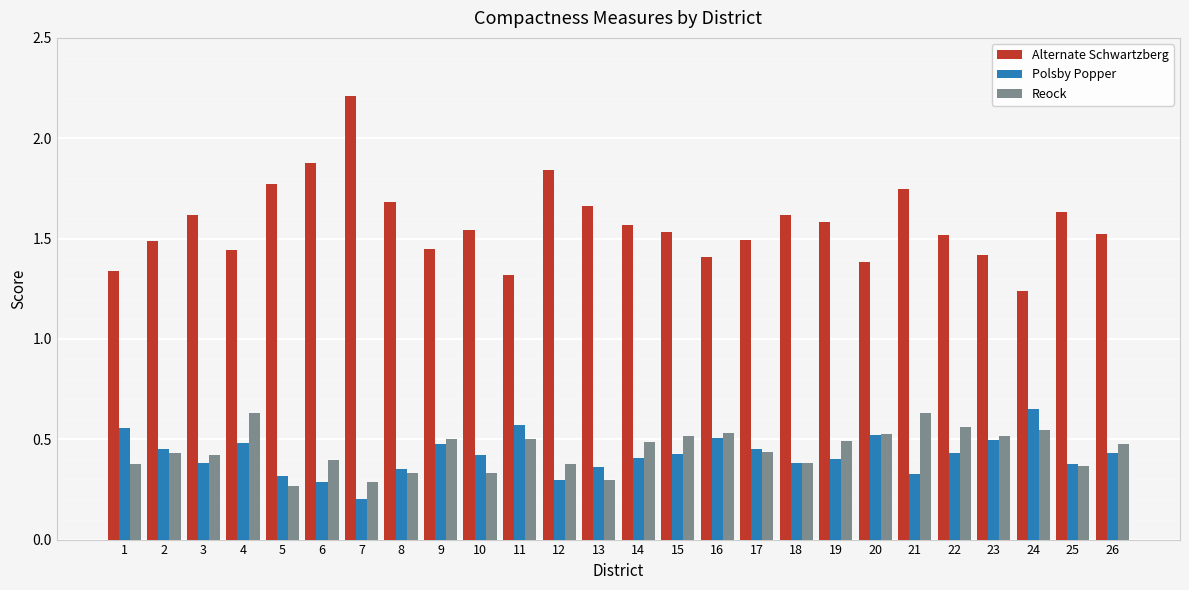

Which label corresponds to the smallest value in the chart?

7